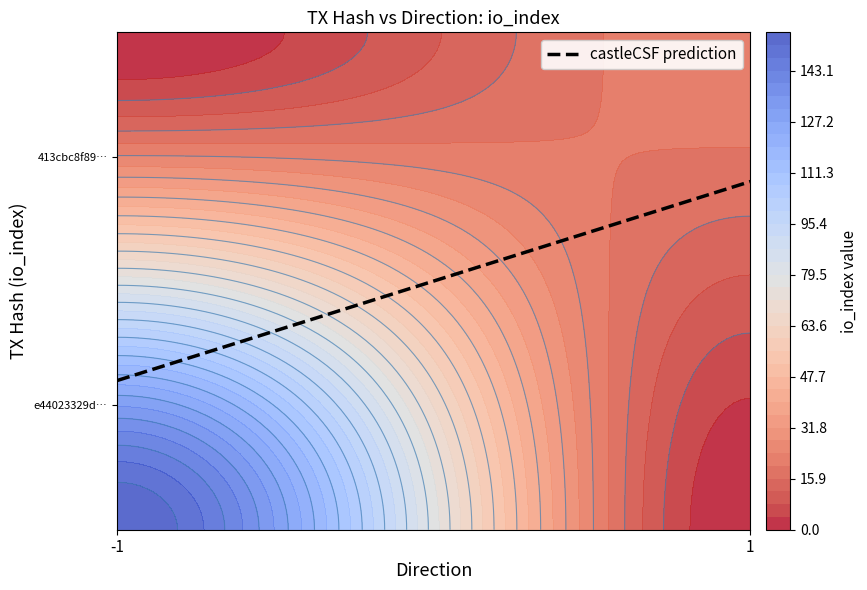

The value of 413cbc8f8920c94ad4dadc7fbb66571be5f43e9 at io_index is 23. True or false?

True